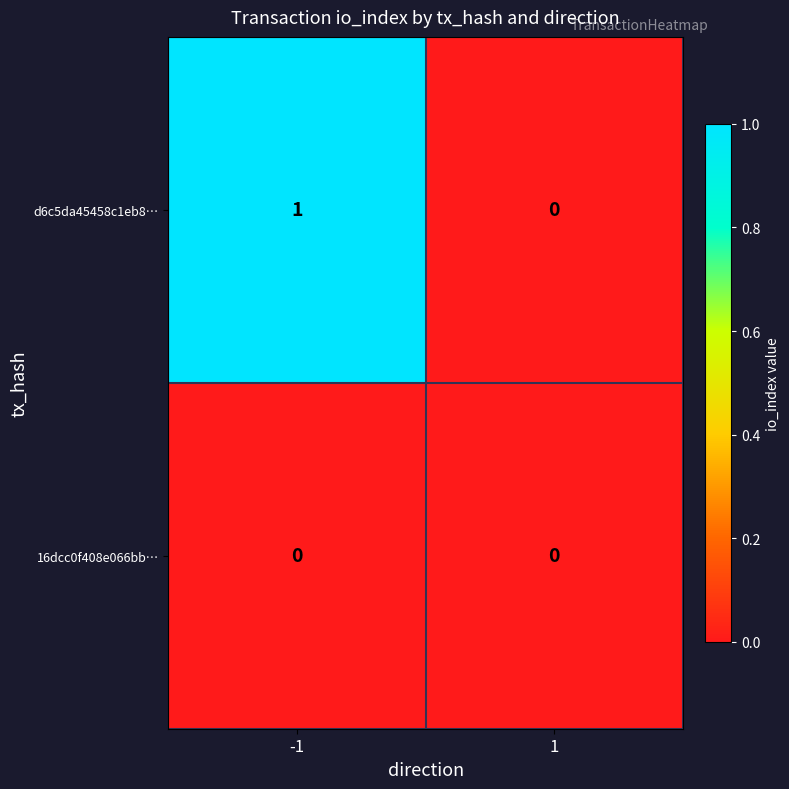

Between -1 and 1, which series saw the biggest shift?

d6c5da45458c1eb8…